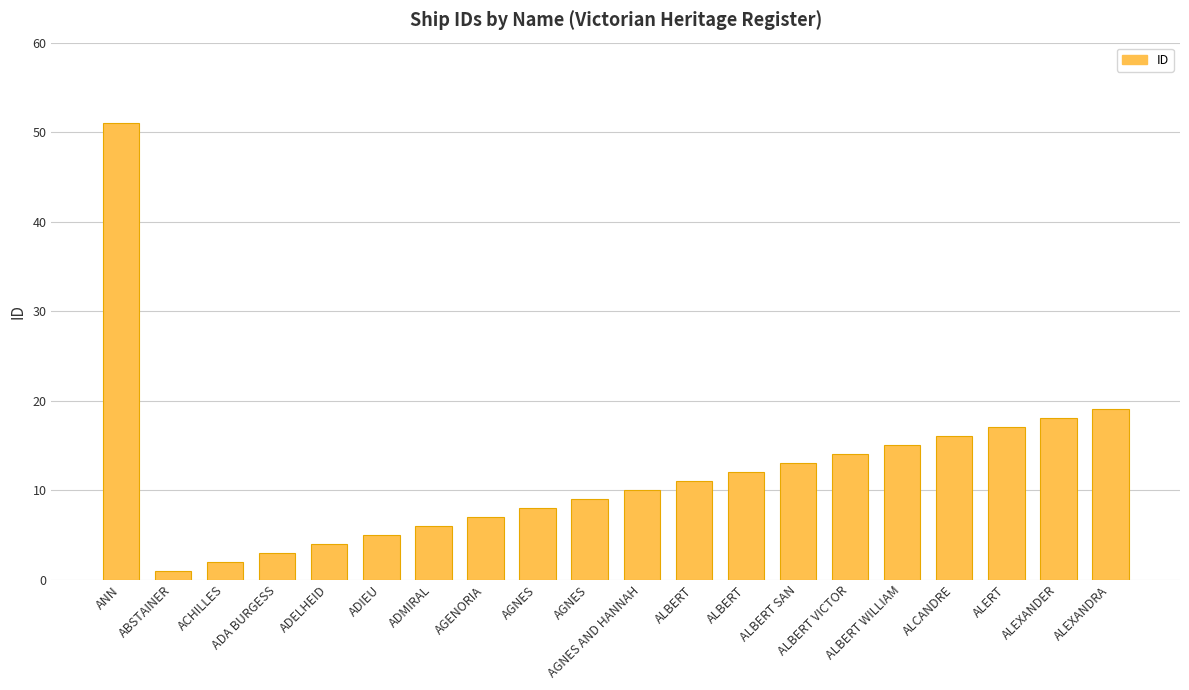

What is the sum of the values at AGENORIA and AGNES?

15